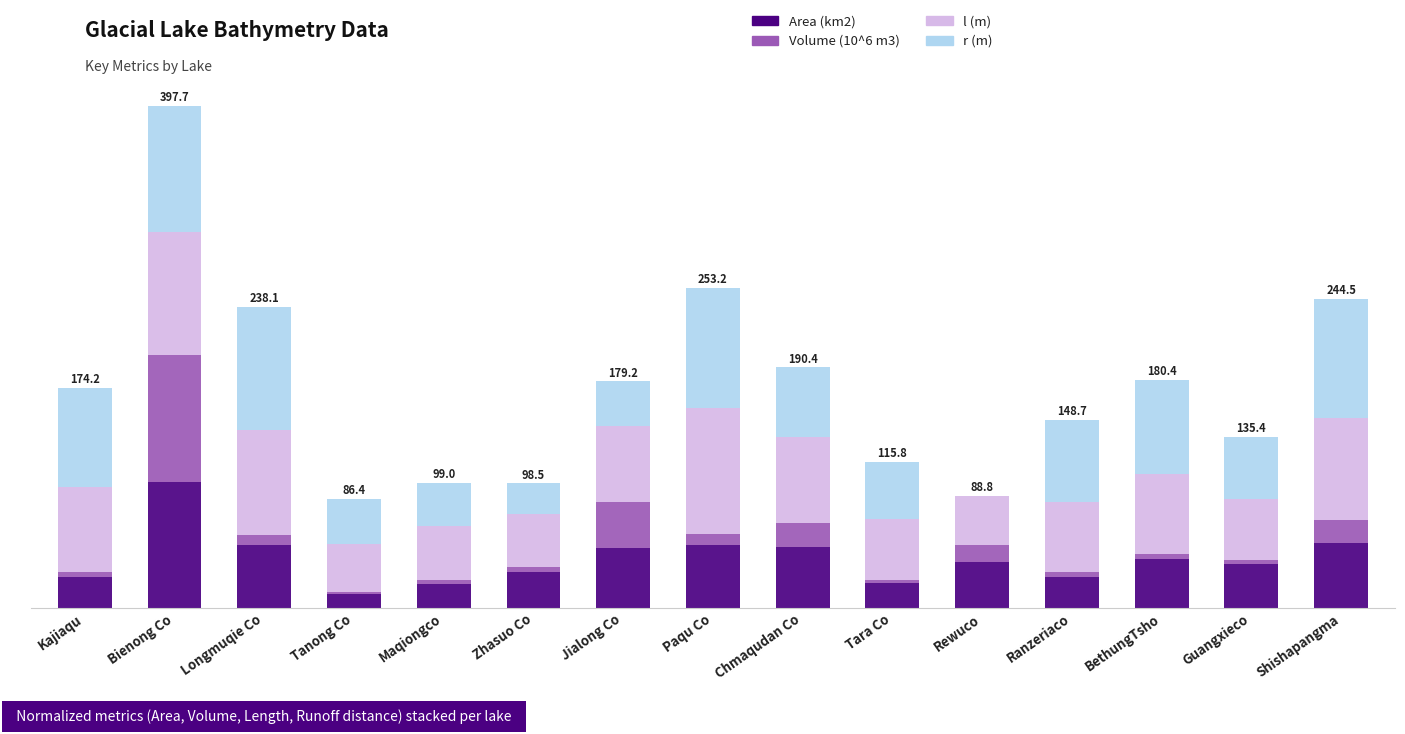

Which series changed the most between Bienong Co and Zhasuo Co?

Volume (10^6 m3)